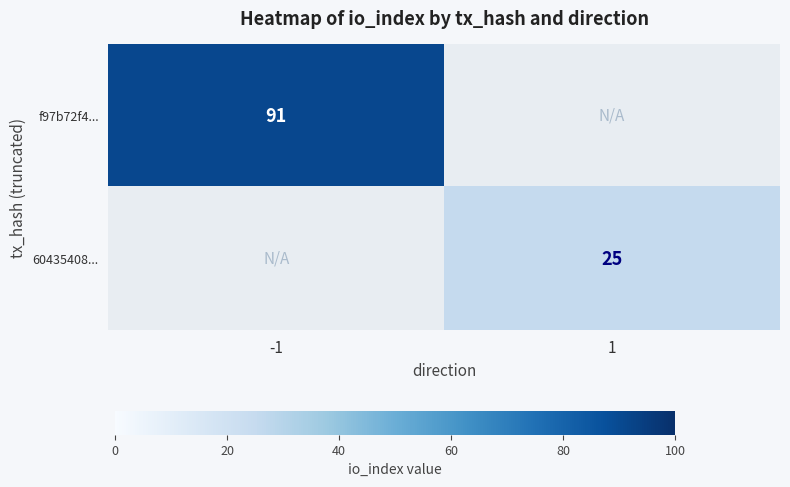

The value of 60435408... at 1 is 25. True or false?

True